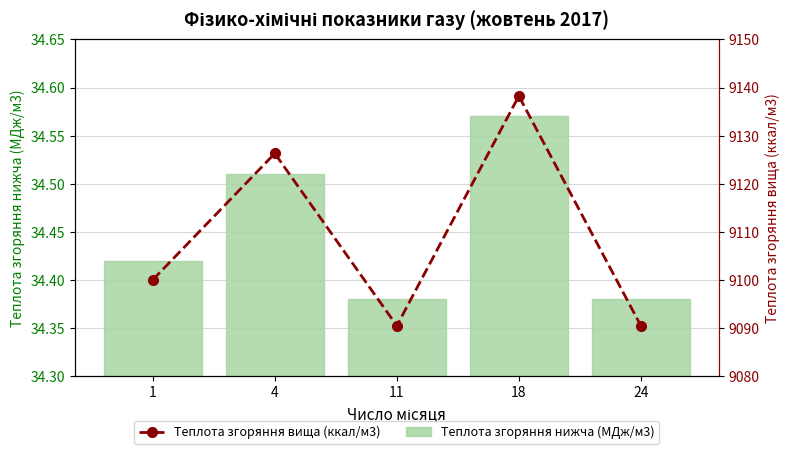

Read the Теплота згоряння вища (ккал/м3) value at 1.

9100.0